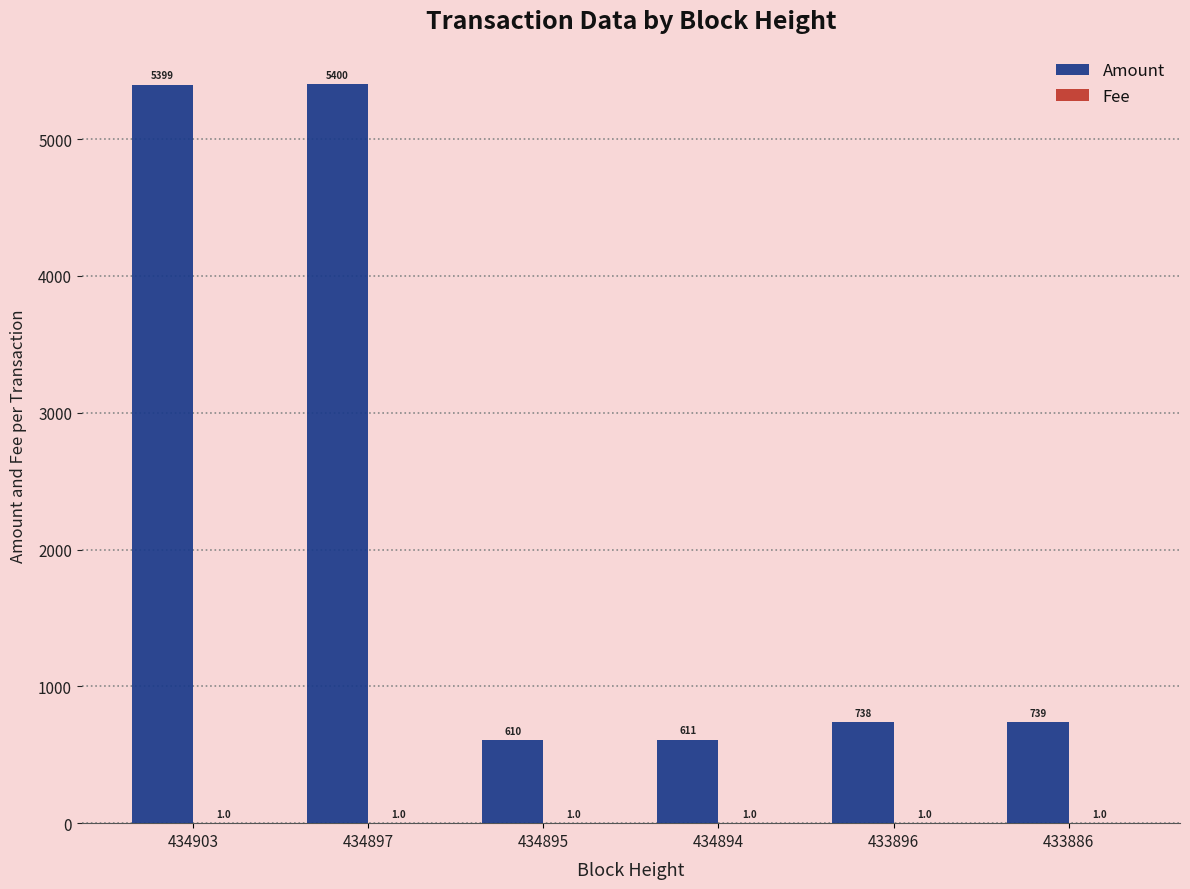

What is the total value across all series at 434895?

611.0